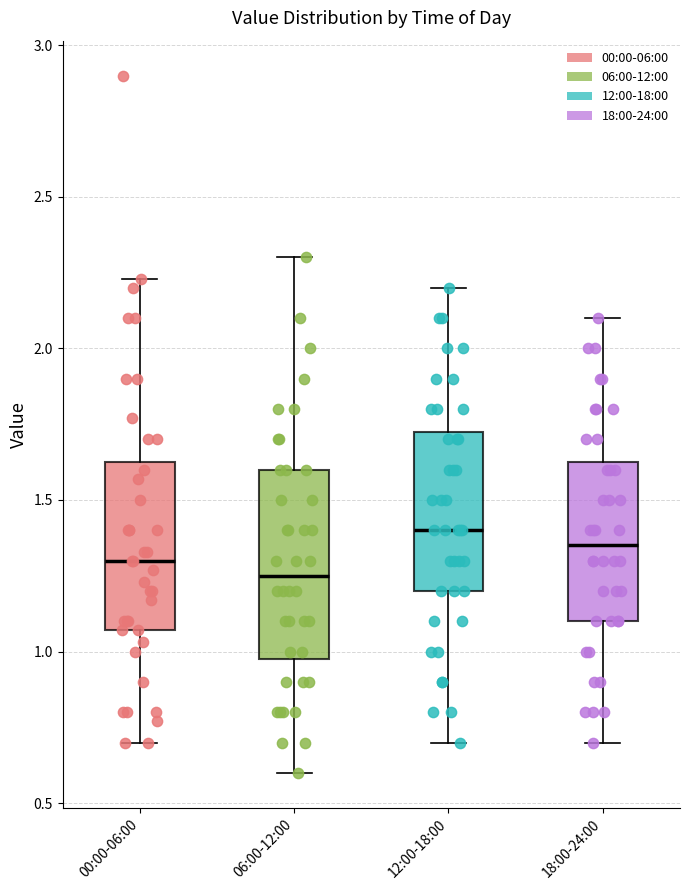

Which box's median line is the lowest?

06:00-12:00